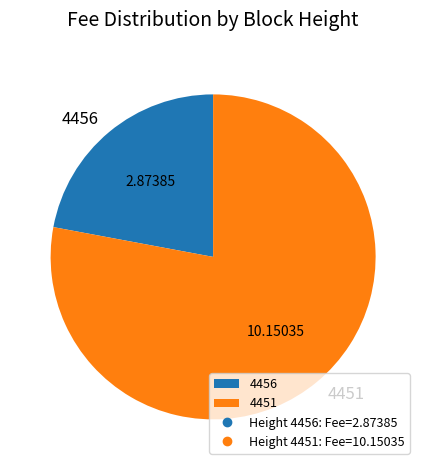

Rank the categories by value from lowest to highest.

4456, 4451